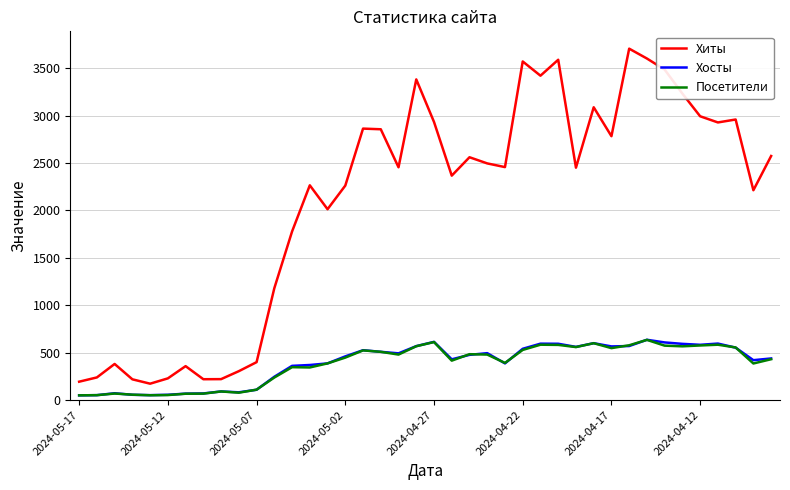

Which series has the largest range (max minus min)?

Хиты